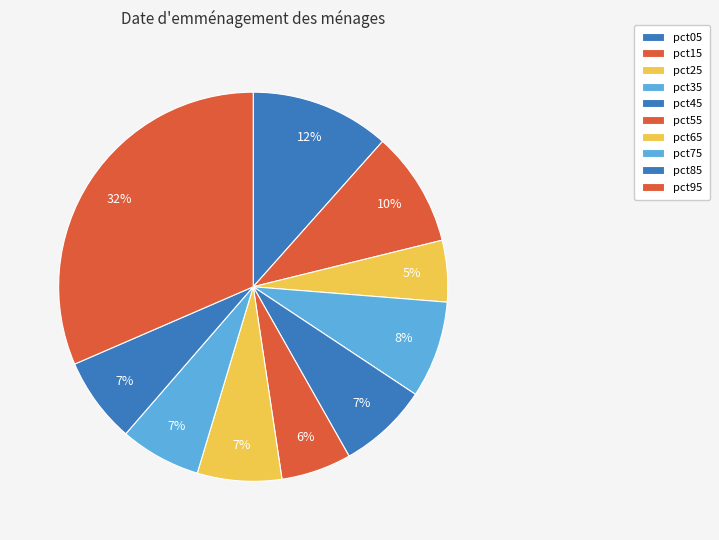

To the nearest percent, what is the combined percentage of pct95 and pct65?

39%